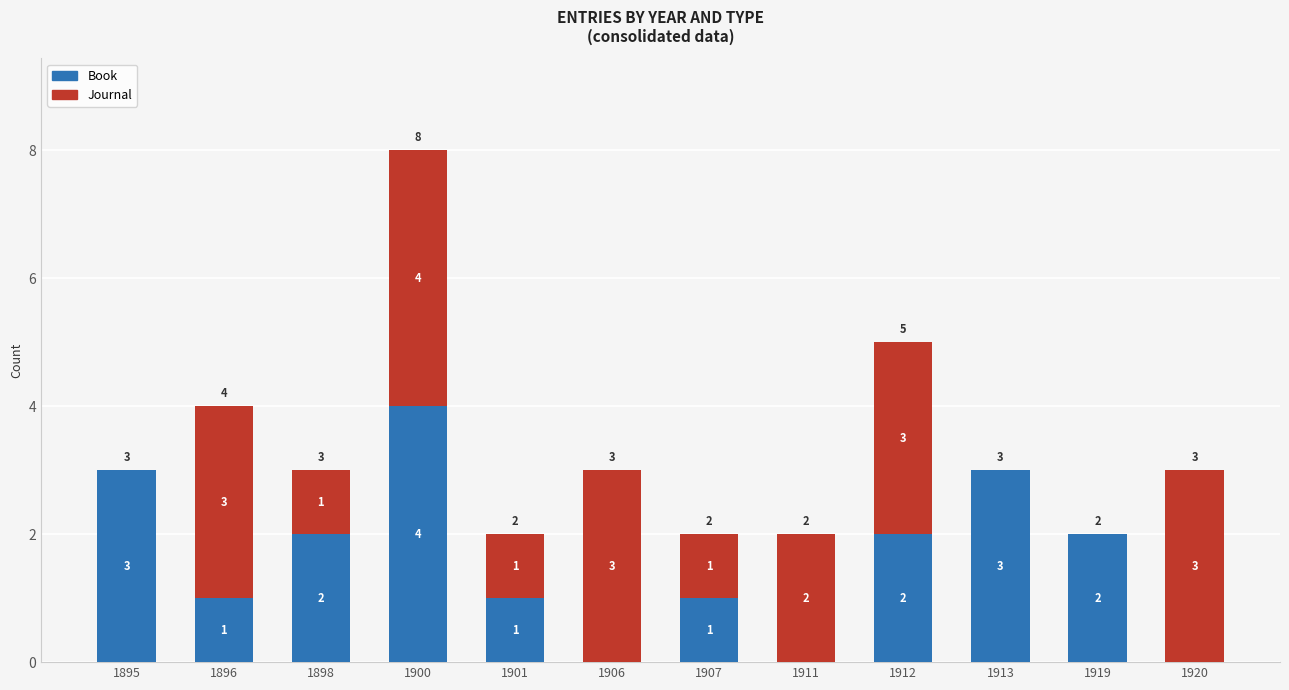

Reading right to left, list the values for the Book series.

1920=0	1919=2	1913=3	1912=2	1911=0	1907=1	1906=0	1901=1	1900=4	1898=2	1896=1	1895=3